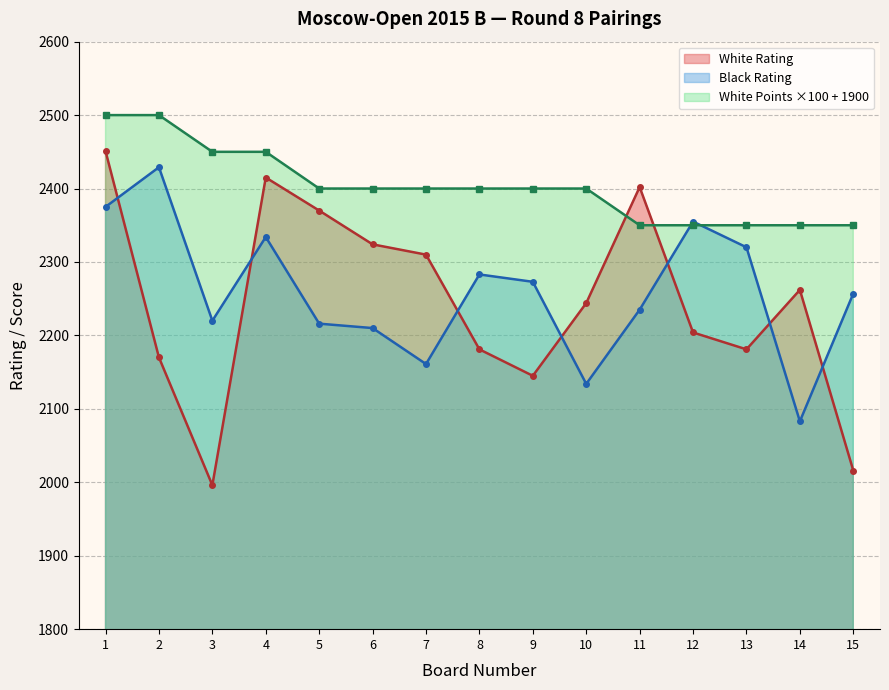

How many data points in Black Rating are less than 2257?

7